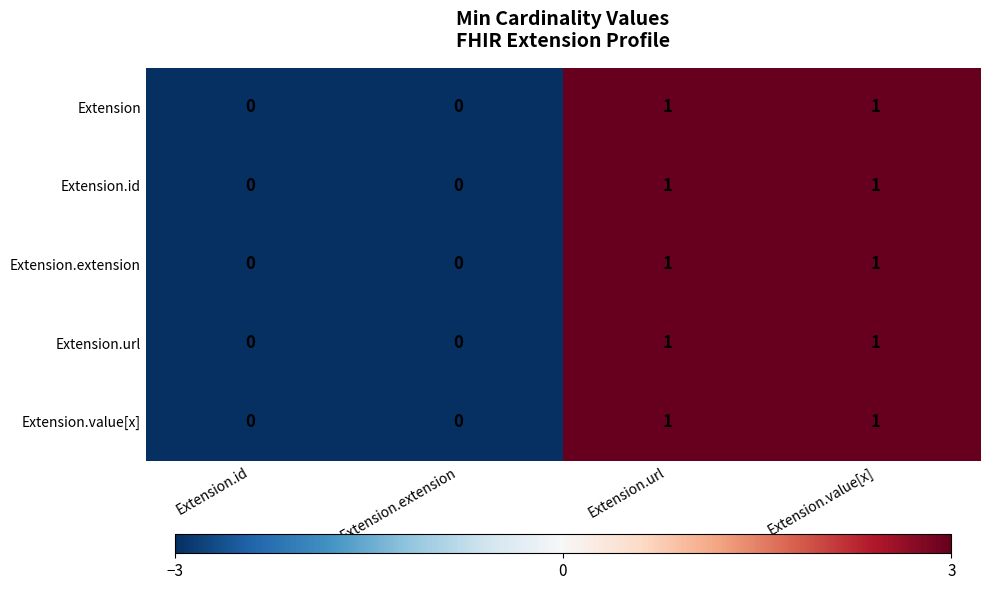

What is the total value across all series at Extension.value[x]?

5